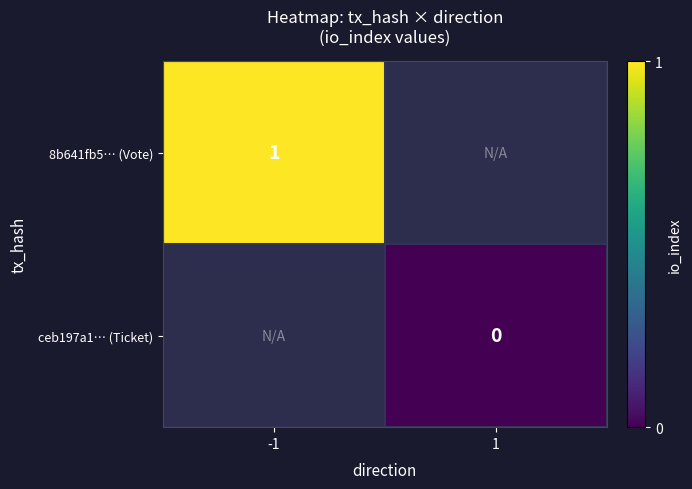

Is the value of ceb197a1… (Ticket) at 1 greater than the value of 8b641fb5… (Vote) at -1?

No